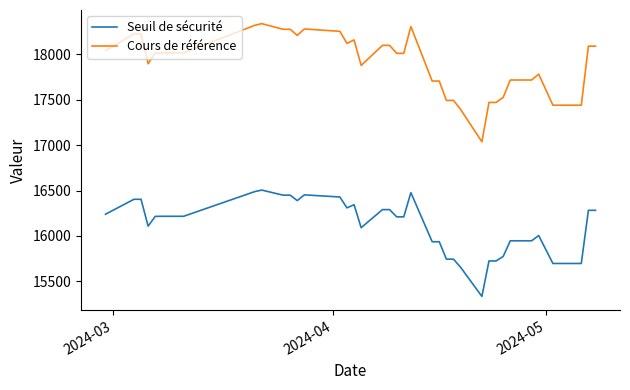

What is the maximum value shown in the chart?

18339.4